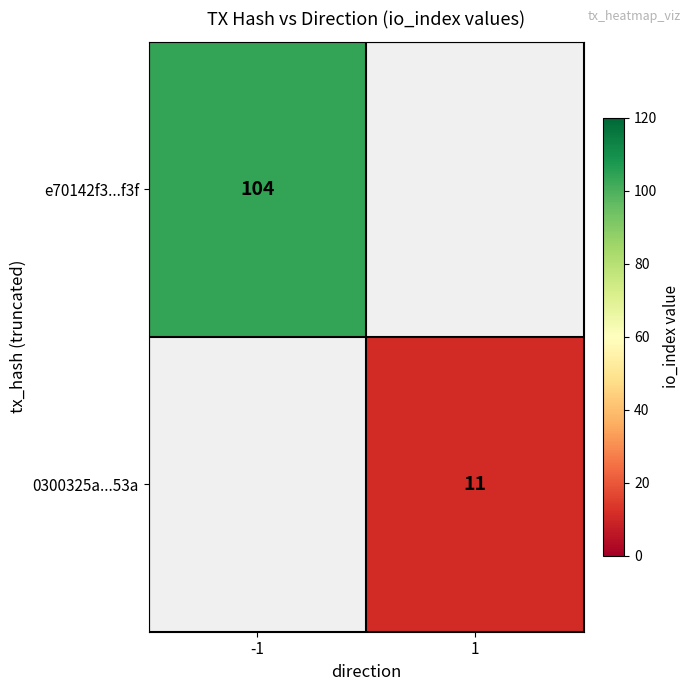

The 0300325a...53a series shows 3 at 1. True or false?

False